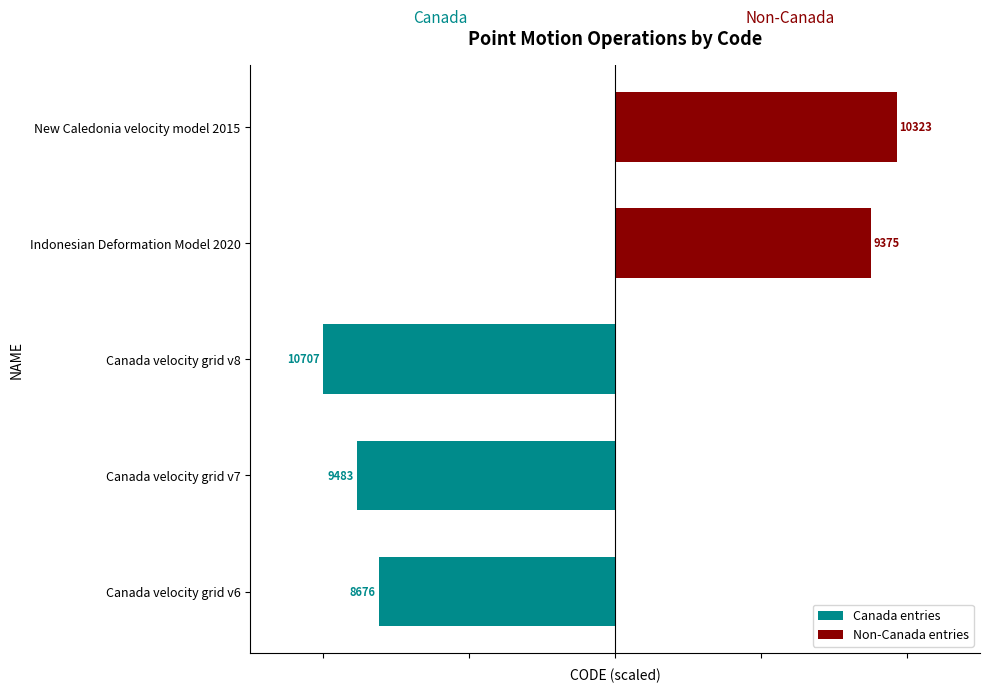

Between Canada velocity grid v7 and Indonesian Deformation Model 2020, which is larger?

Indonesian Deformation Model 2020